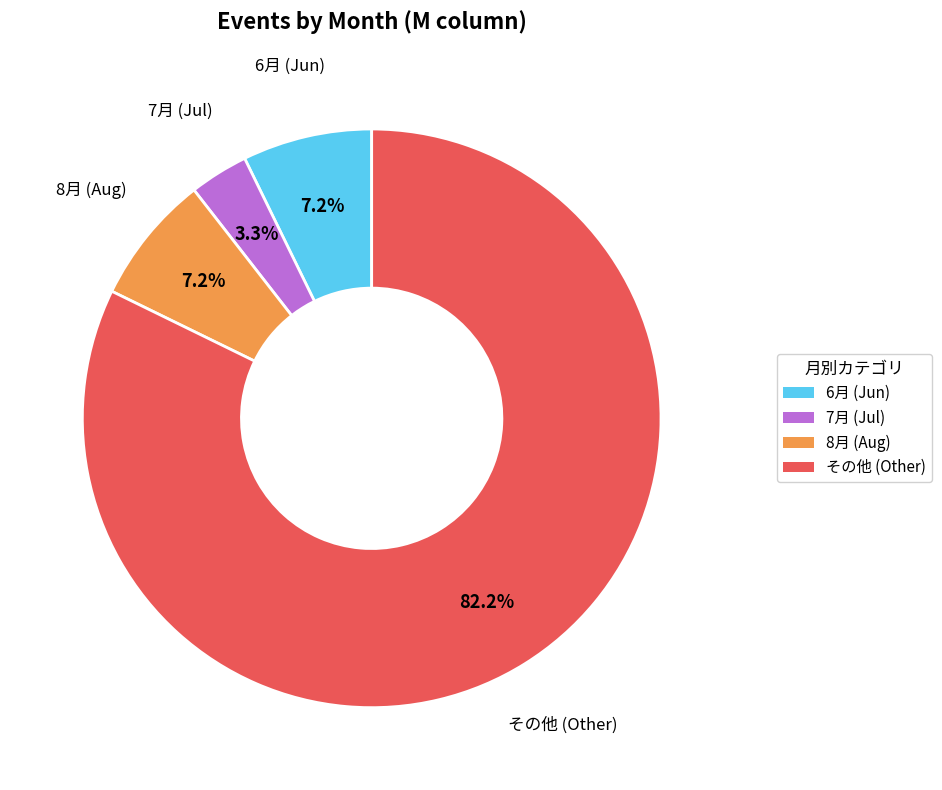

How many segments does this pie chart have?

4